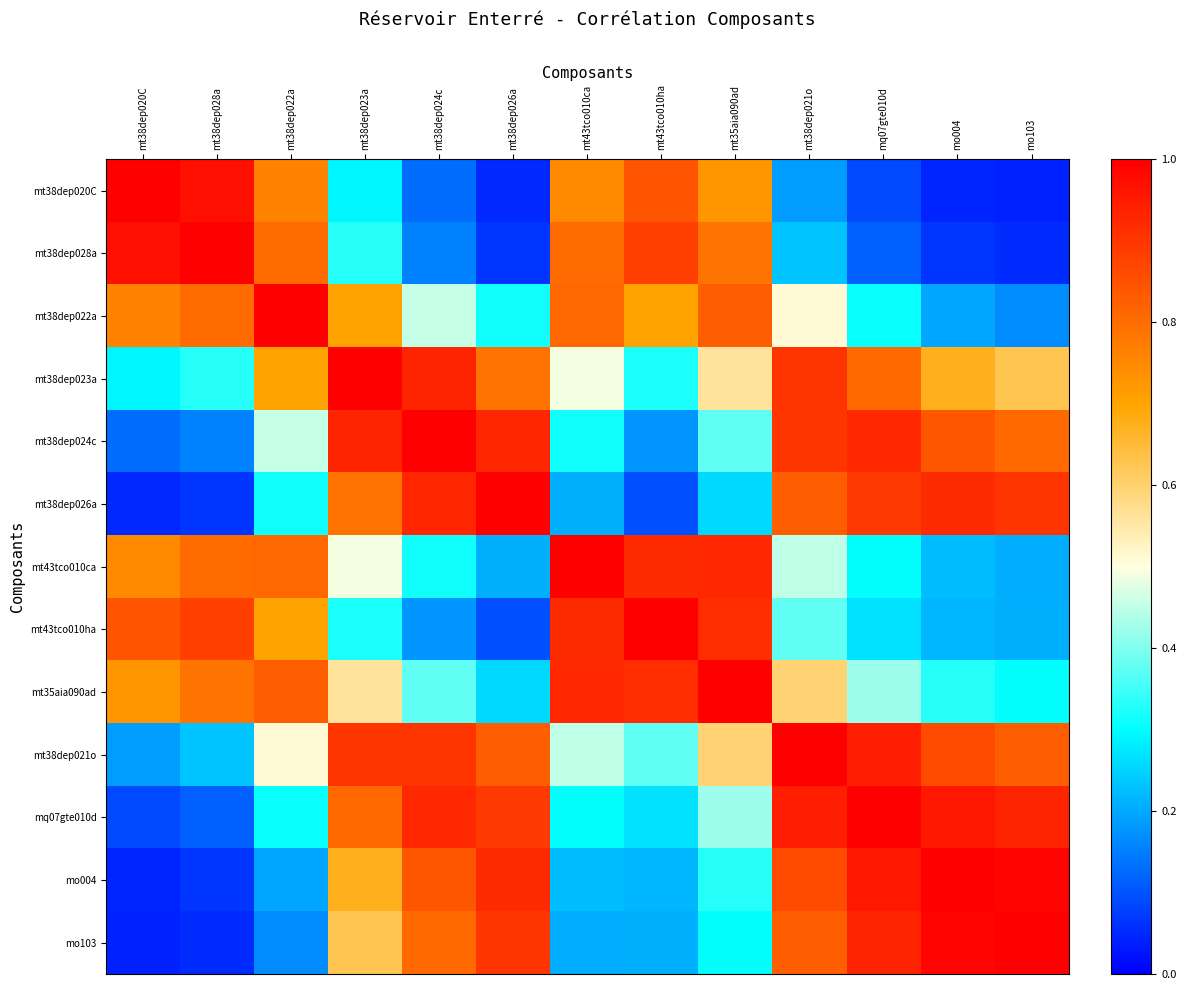

Rank the series at mt38dep024c from highest to lowest value.

mt38dep024c, mt38dep023a, mt38dep026a, mq07gte010d, mt38dep021o, mo004, mo103, mt38dep022a, mt35aia090ad, mt43tco010ca, mt43tco010ha, mt38dep028a, mt38dep020C